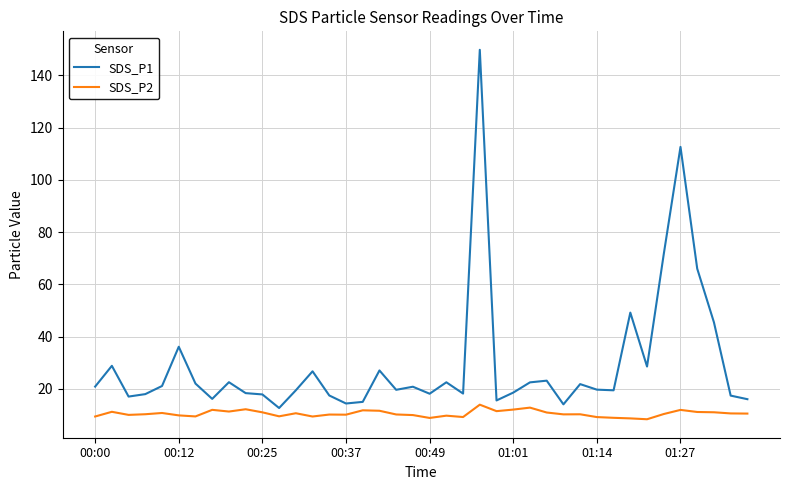

Rank the series by their average value, from highest to lowest.

SDS_P1, SDS_P2